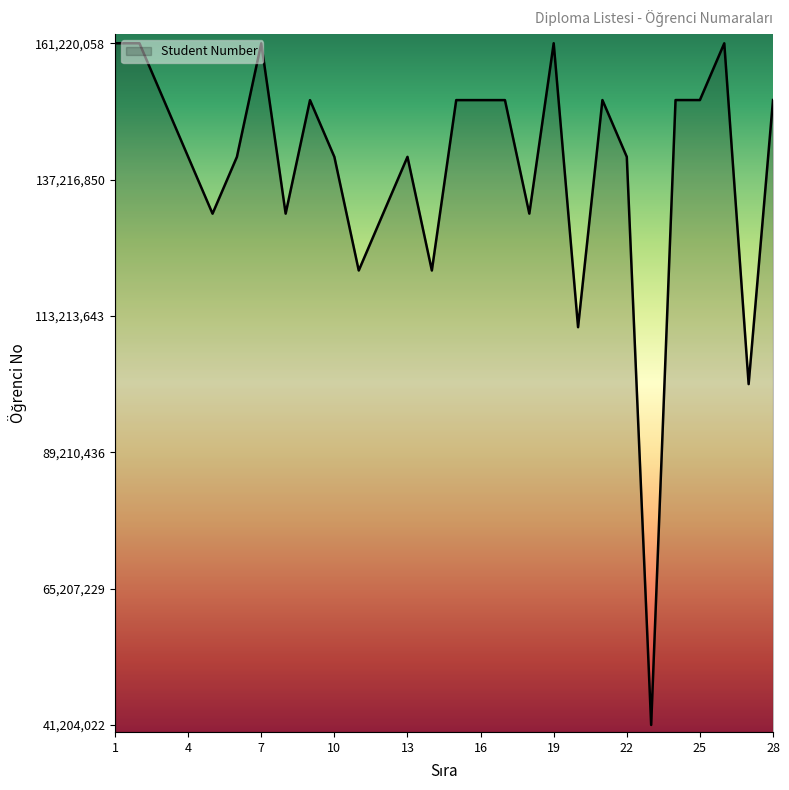

What is the minimum value shown in the chart?

41204022